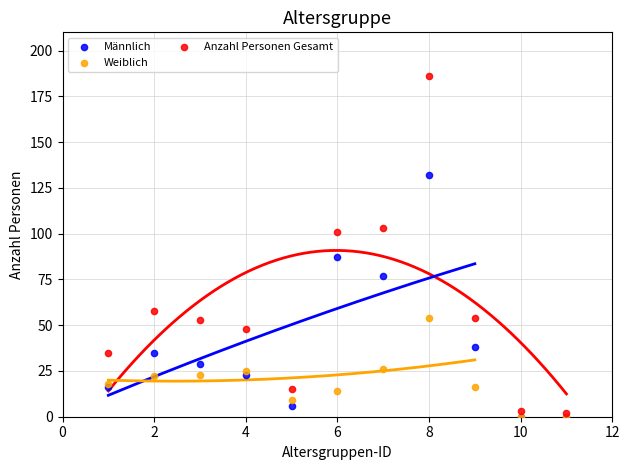

What are all the series names shown in the legend?

Männlich, Weiblich, Anzahl Personen Gesamt